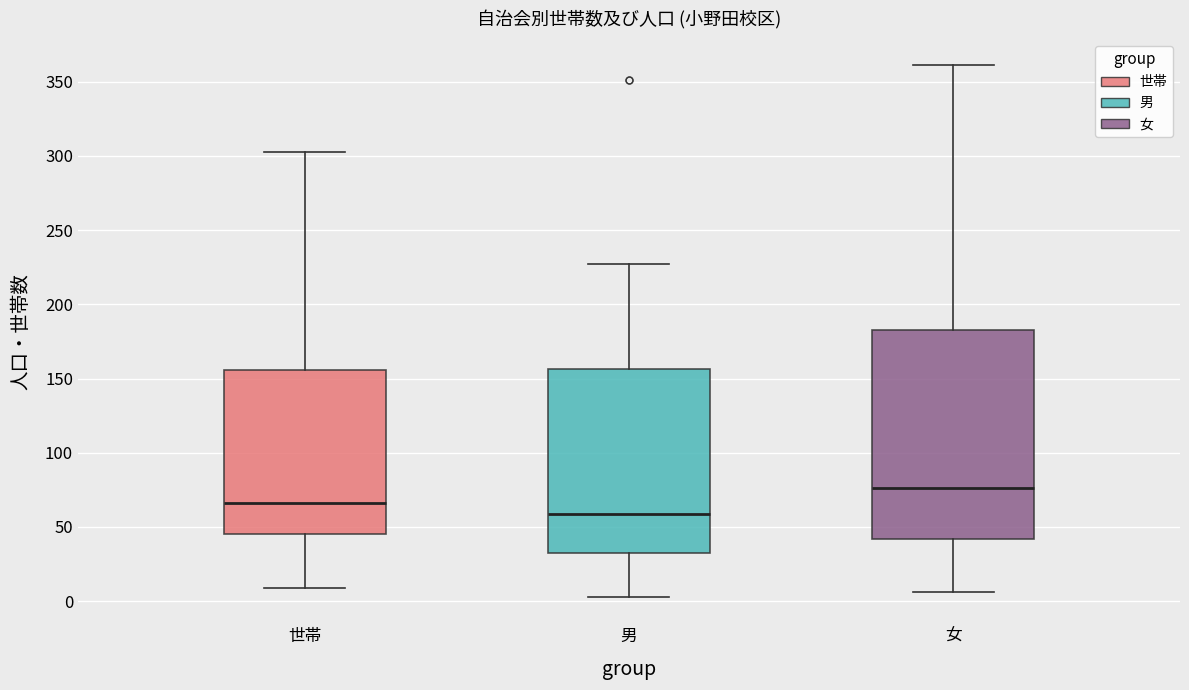

Comparing the boxes themselves (not the whiskers), which one is the tallest?

女